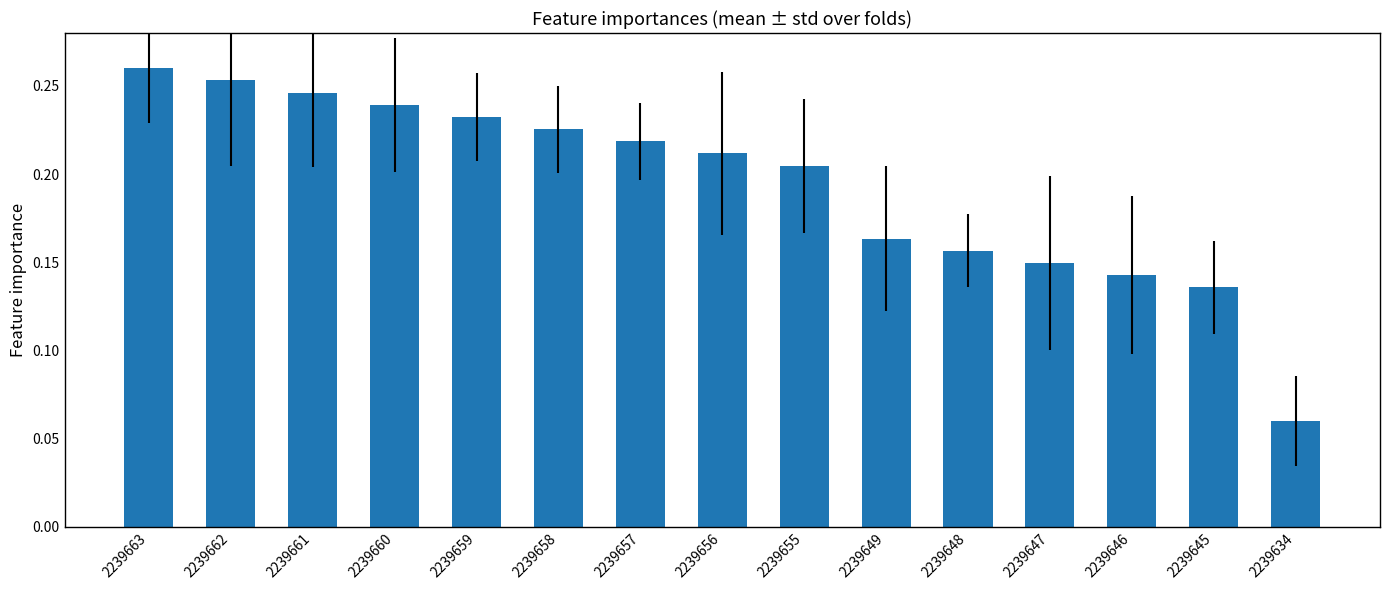

The chart shows a value of 0.4 at 2239661. True or false?

False